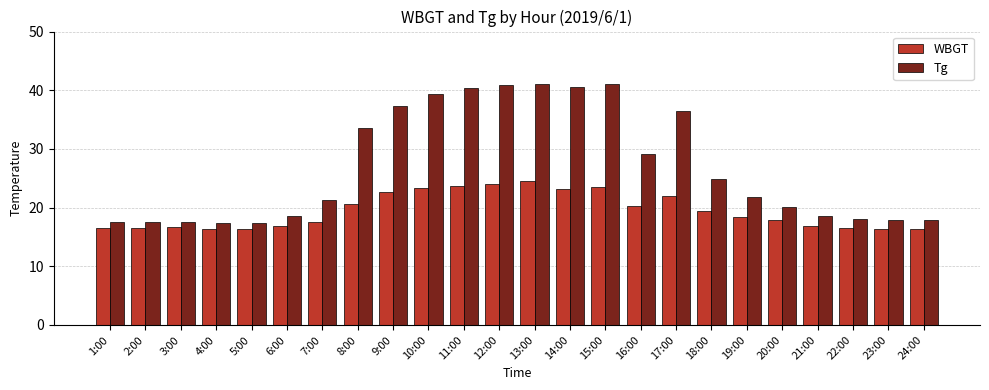

Which series has the widest spread of values?

Tg